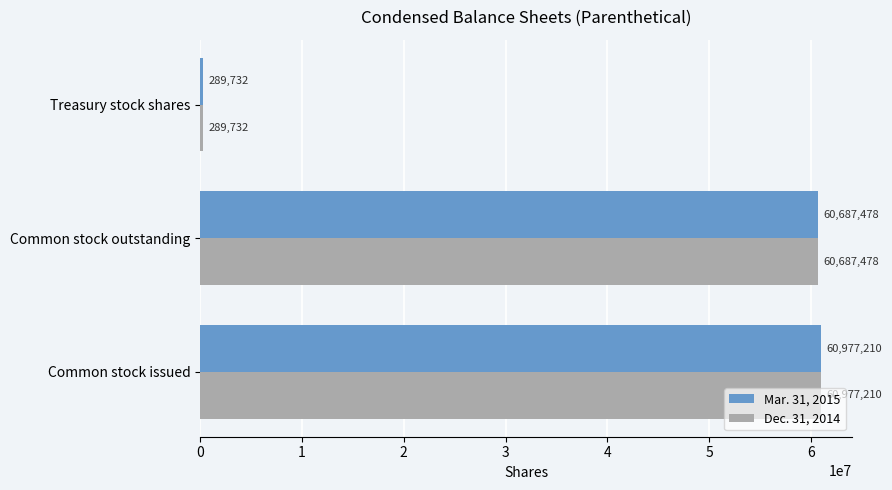

The value of Dec. 31, 2014 at Common stock outstanding is 60687478. True or false?

True